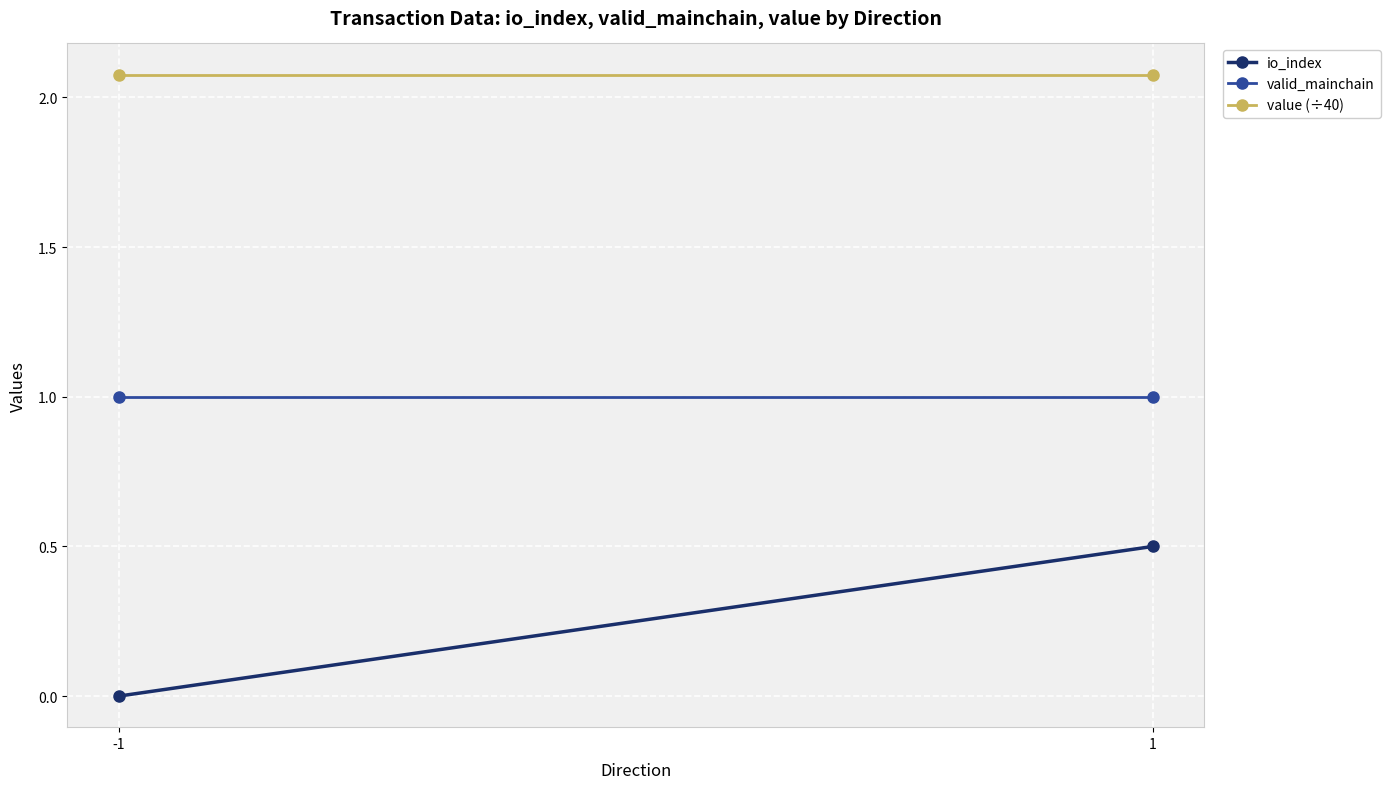

Rank the series at 1 from highest to lowest value.

value (÷40), valid_mainchain, io_index